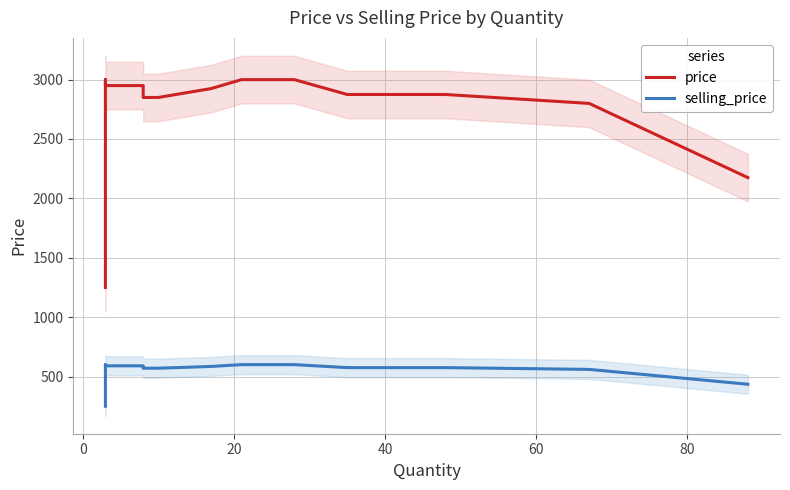

What is the difference between the maximum and minimum values in the selling_price series?

350.0